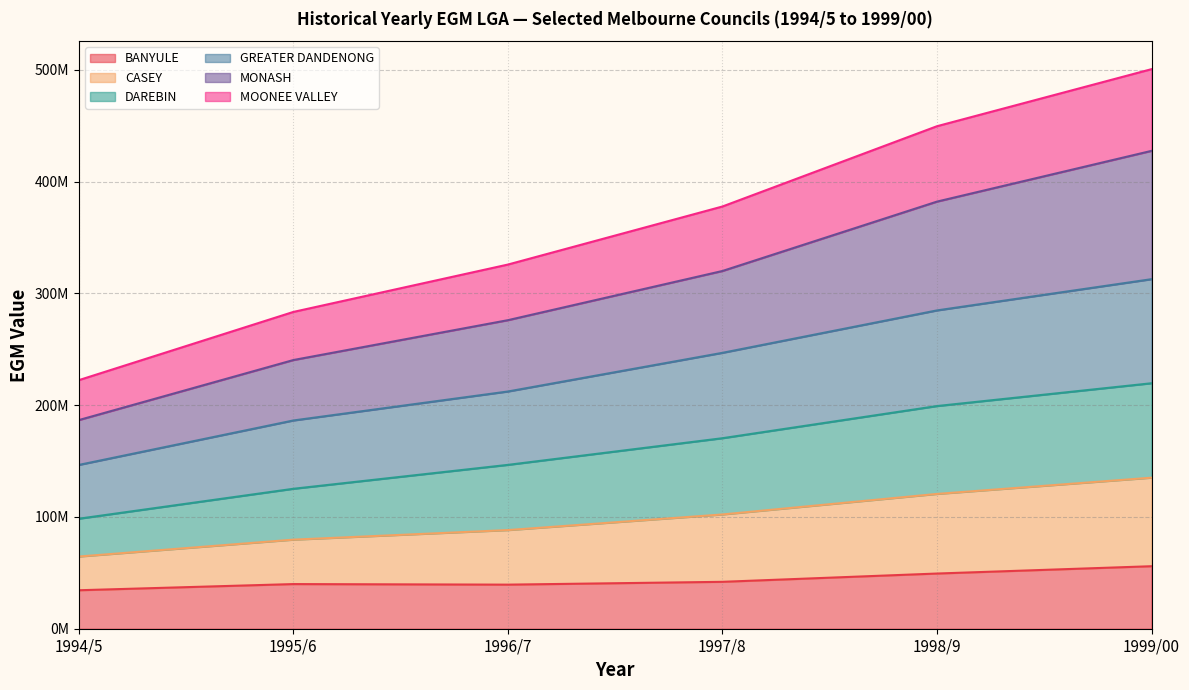

Does the chart display data point markers on the line(s)?

No